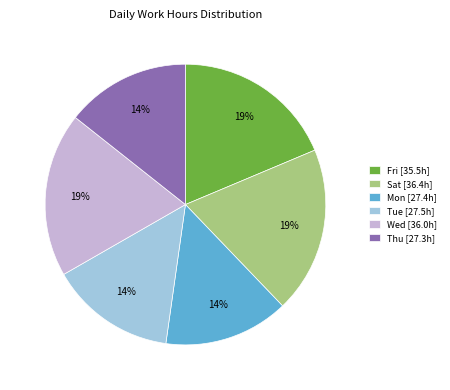

How many slices are in this pie chart?

6